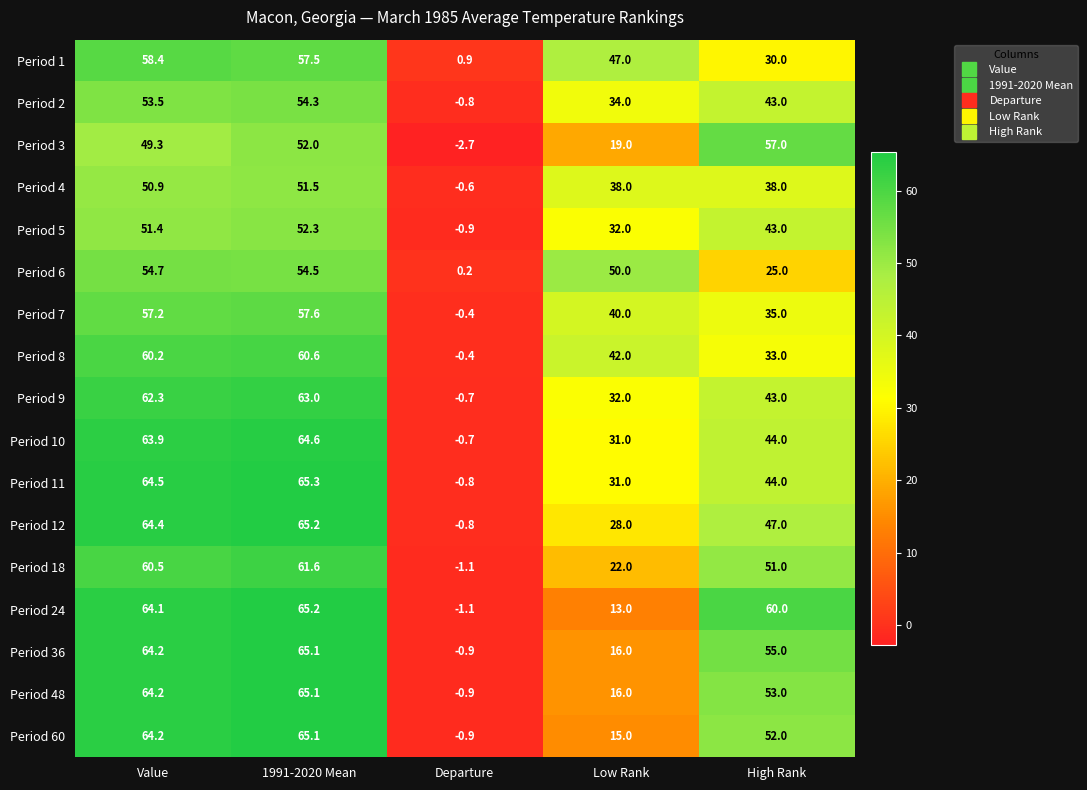

List the labels in order of Period 9 value, largest first.

1991-2020 Mean, Value, High Rank, Low Rank, Departure